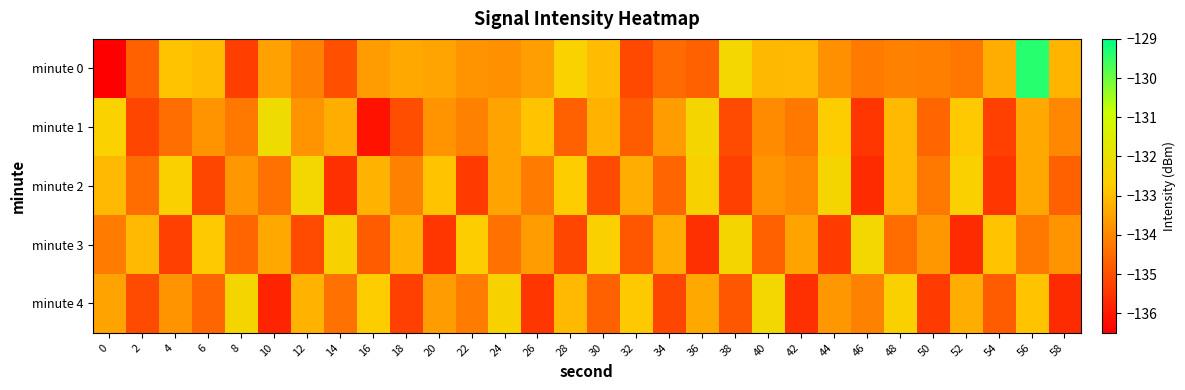

Reading right to left, list all the values displayed in this chart.

minute 0: 58=-133.2	56=-129.4	54=-133.3	52=-134.3	50=-134.2	48=-134.1	46=-134.2	44=-133.8	42=-133.1	40=-133.1	38=-132.4	36=-134.7	34=-134.5	32=-135.1	30=-133.0	28=-132.5	26=-133.6	24=-133.8	22=-133.8	20=-133.5	18=-133.4	16=-133.6	14=-135.0	12=-134.1	10=-133.5	8=-135.3	6=-133.0	4=-132.9	2=-134.7	0=-136.5
minute 1: 58=-134.0	56=-133.4	54=-135.3	52=-132.8	50=-134.6	48=-133.1	46=-135.5	44=-132.7	42=-134.3	40=-133.9	38=-135.1	36=-132.4	34=-133.6	32=-134.8	30=-133.2	28=-134.7	26=-132.9	24=-133.5	22=-134.1	20=-133.8	18=-135.1	16=-136.1	14=-133.3	12=-133.8	10=-132.1	8=-134.2	6=-133.8	4=-134.5	2=-135.2	0=-132.5
minute 2: 58=-134.7	56=-133.4	54=-135.5	52=-132.6	50=-134.3	48=-133.1	46=-135.7	44=-132.4	42=-134.0	40=-133.8	38=-135.3	36=-132.5	34=-134.6	32=-133.3	30=-135.1	28=-132.7	26=-134.2	24=-133.5	22=-135.4	20=-132.9	18=-134.1	16=-133.2	14=-135.6	12=-132.3	10=-134.4	8=-133.7	6=-135.2	4=-132.6	2=-134.5	0=-133.1
minute 3: 58=-133.8	56=-134.3	54=-132.9	52=-135.7	50=-133.7	48=-134.5	46=-132.3	44=-135.4	42=-133.5	40=-134.7	38=-132.4	36=-135.6	34=-133.3	32=-134.9	30=-132.6	28=-135.2	26=-133.6	24=-134.4	22=-132.7	20=-135.5	18=-133.2	16=-134.8	14=-132.5	12=-135.1	10=-133.4	8=-134.6	6=-132.8	4=-135.3	2=-133.1	0=-134.2
minute 4: 58=-135.7	56=-132.9	54=-134.8	52=-133.3	50=-135.4	48=-132.6	46=-134.1	44=-133.7	42=-135.6	40=-132.3	38=-134.9	36=-133.4	34=-135.2	32=-132.8	30=-134.7	28=-133.1	26=-135.5	24=-132.5	22=-134.2	20=-133.6	18=-135.3	16=-132.7	14=-134.4	12=-133.2	10=-135.8	8=-132.4	6=-134.6	4=-133.8	2=-135.1	0=-133.5